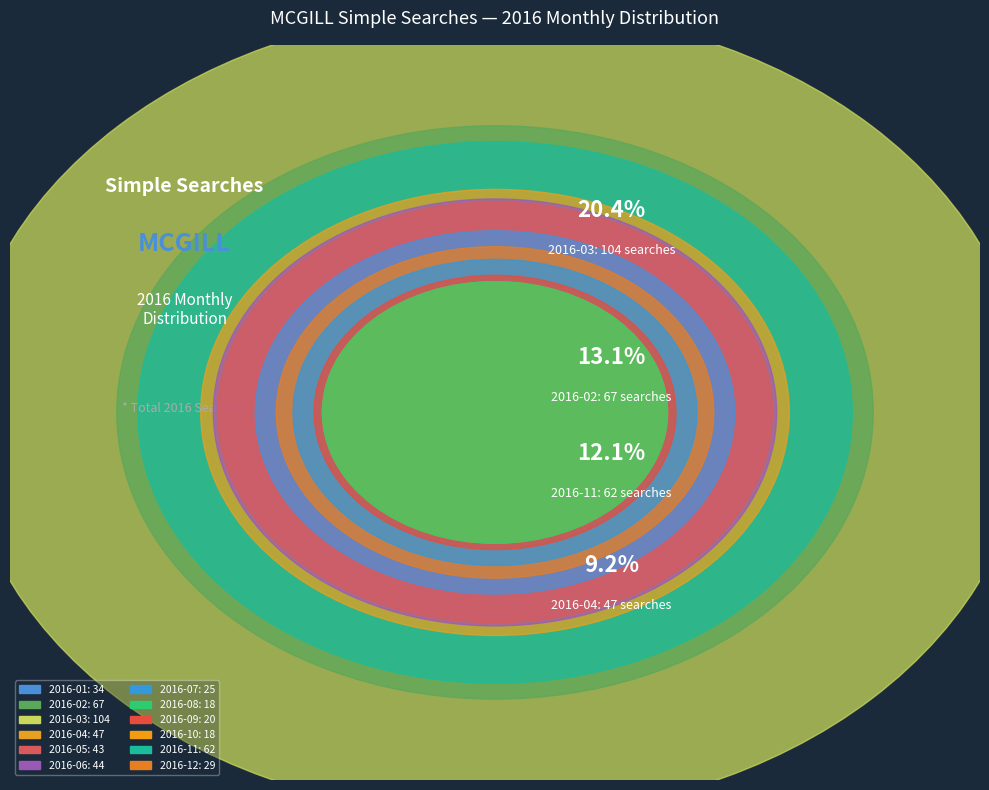

To the nearest percent, what is the difference between the largest and smallest slice percentages?

17%